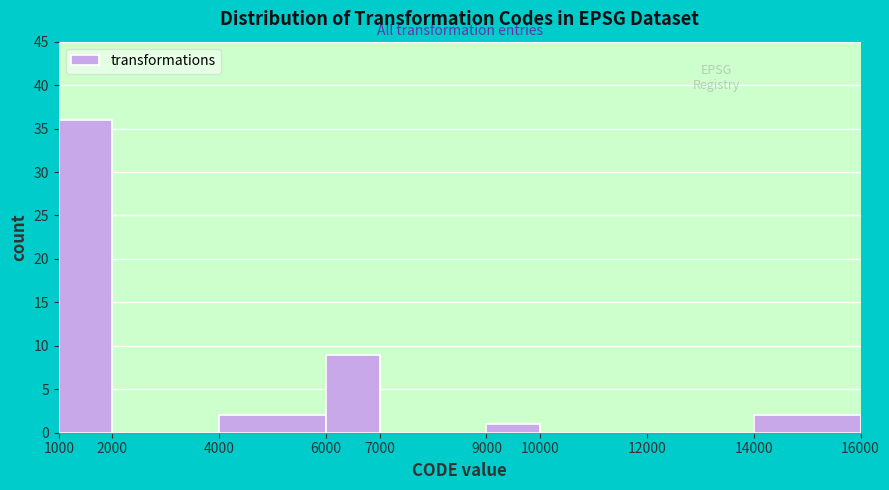

How tall is the bar that spans 14000 to 16000 on the x-axis? The values are not printed on the chart, so give them approximately, as read against the axis.

2